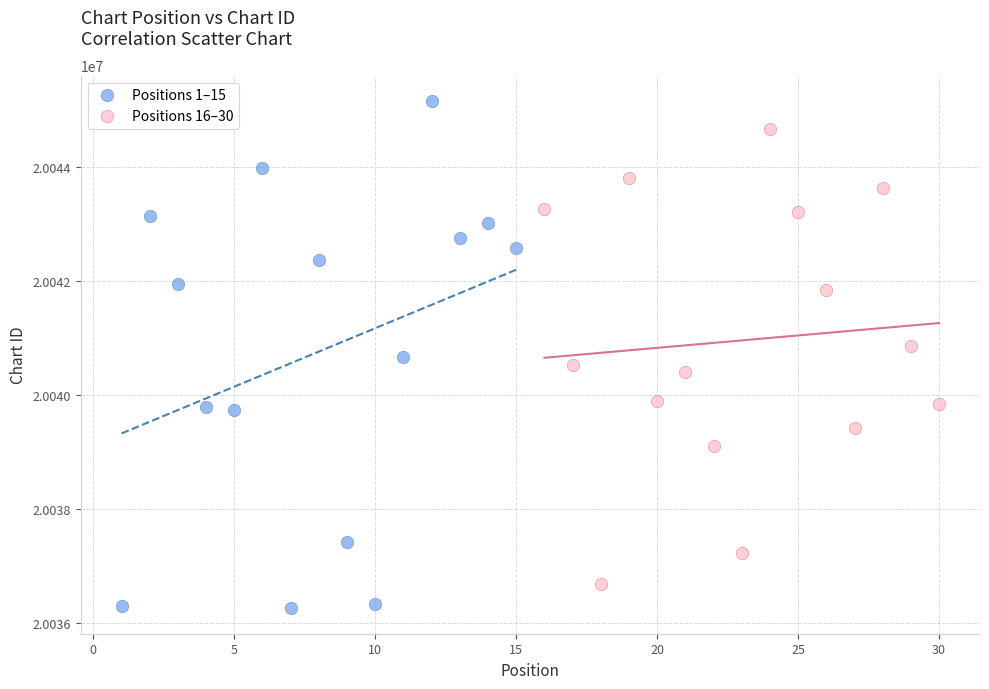

Which series has the largest Y range (max minus min)?

Positions 1–15